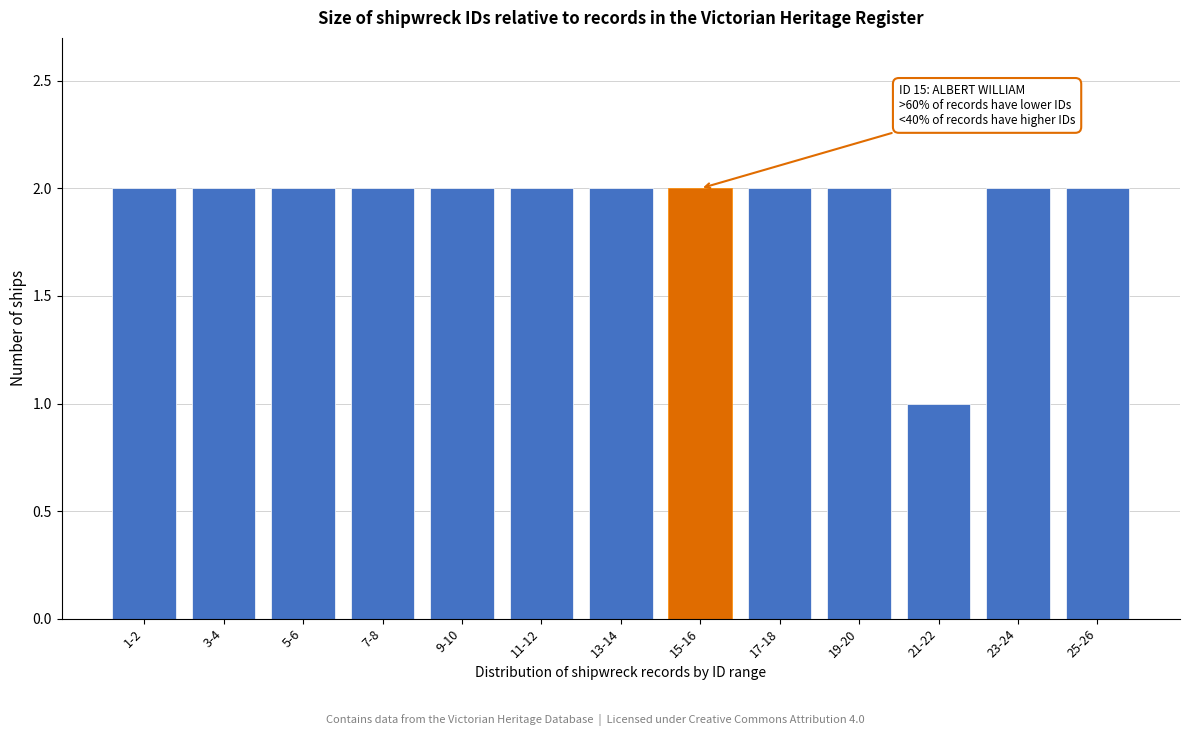

Reading left to right, transcribe all the data shown in this chart.

1-2=2	3-4=2	5-6=2	7-8=2	9-10=2	11-12=2	13-14=2	15-16=2	17-18=2	19-20=2	21-22=1	23-24=2	25-26=2